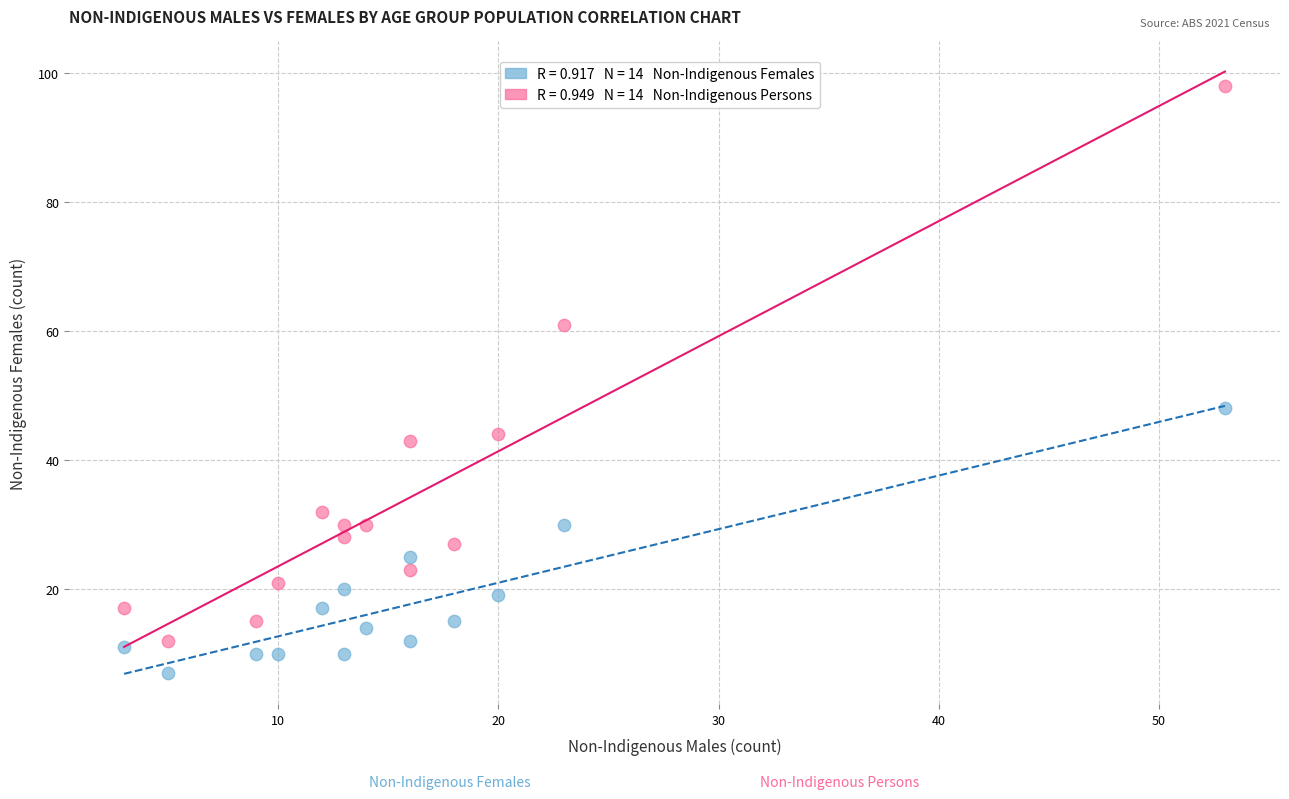

Across all series, what Y value is closest to 52?

48